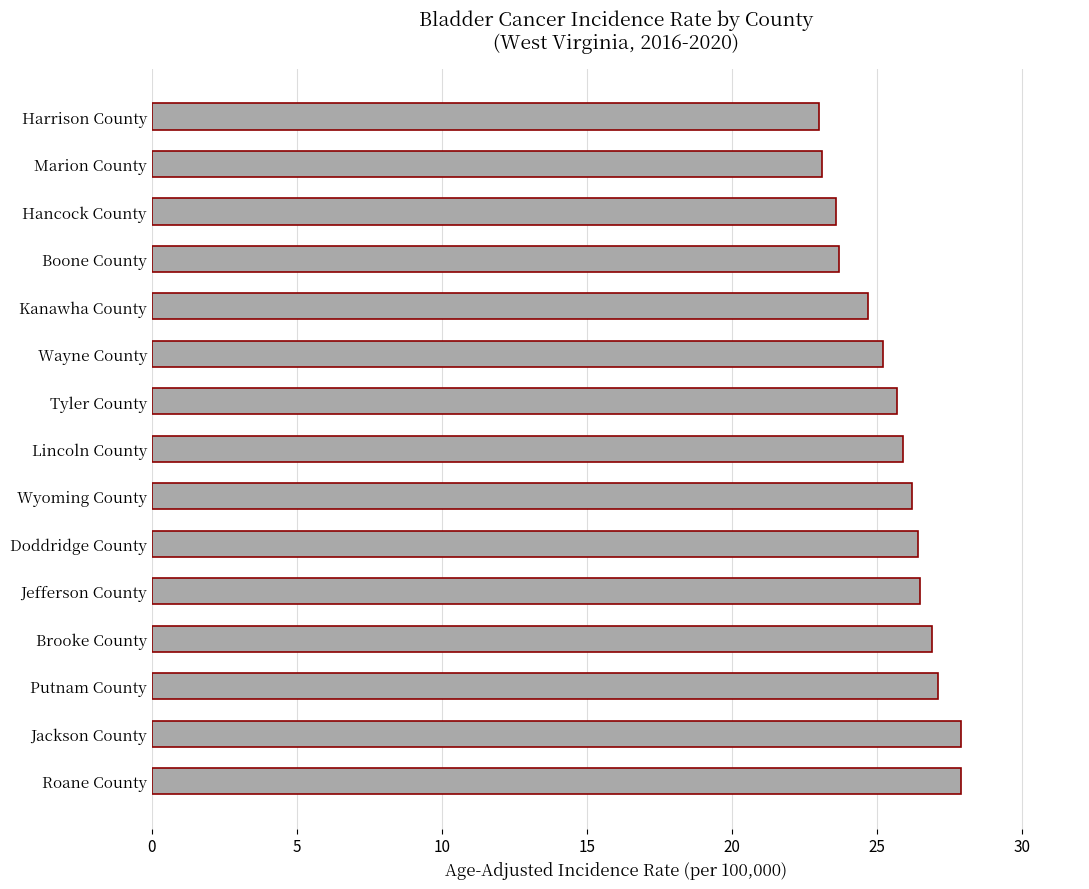

Approximately how many times larger is the value at Putnam County compared to Doddridge County?

1.0